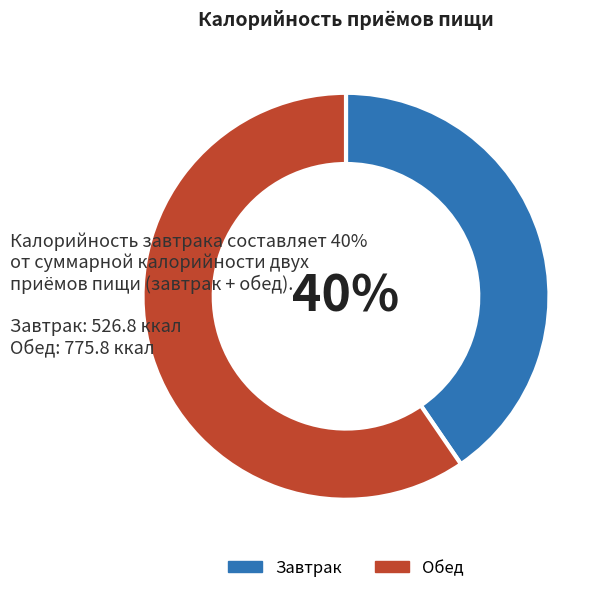

Is there any slice that represents more than half of the pie?

Yes